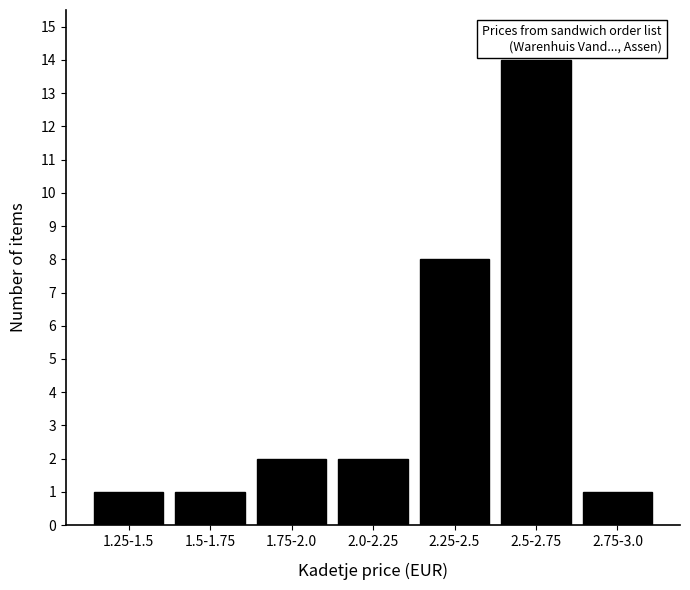

Reading left to right, transcribe all the data shown in this chart.

1	1	2	2	8	14	1